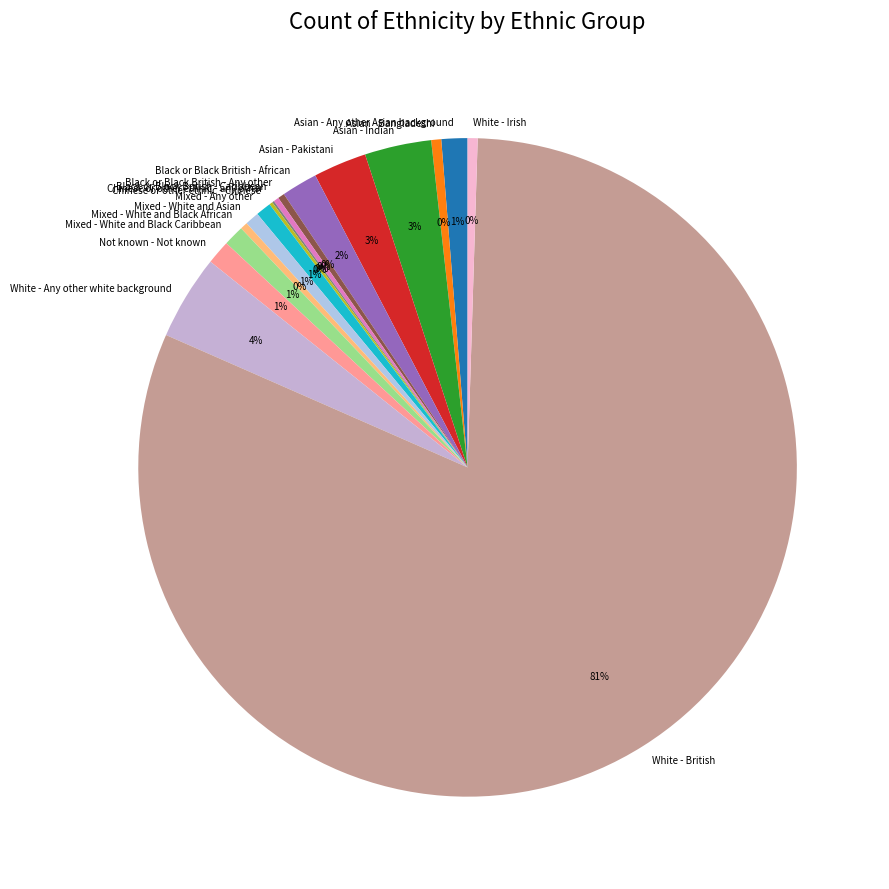

Is the sum of Asian - Indian and Asian - Any other Asian background greater than half?

No